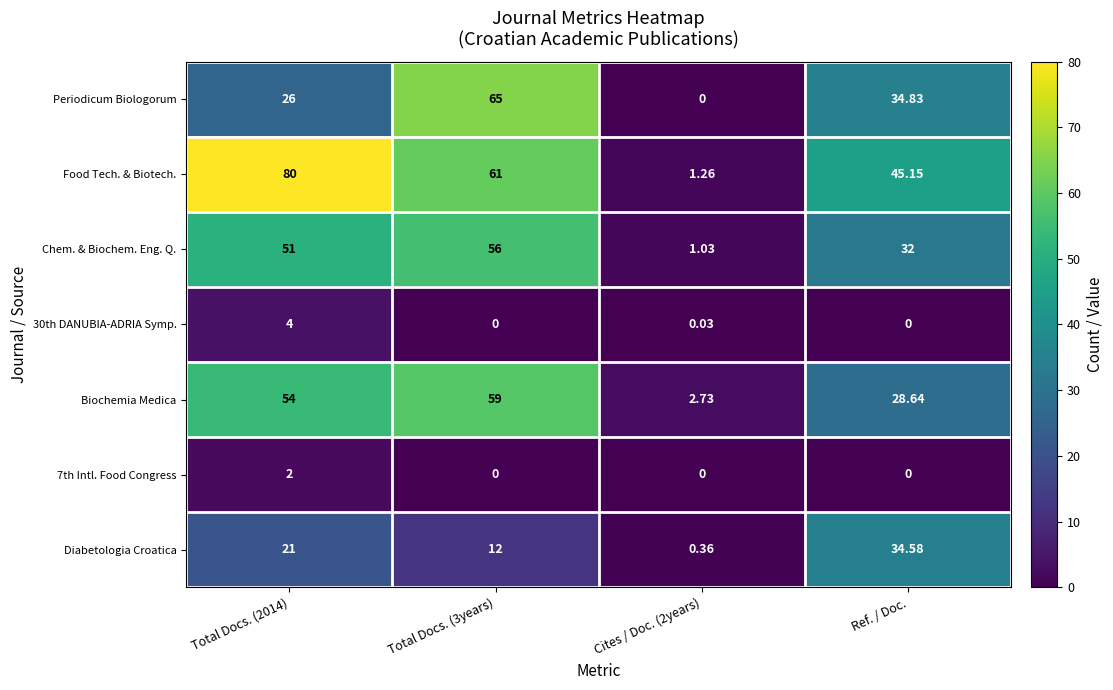

Which series has the largest range (max minus min)?

Food Tech. & Biotech.